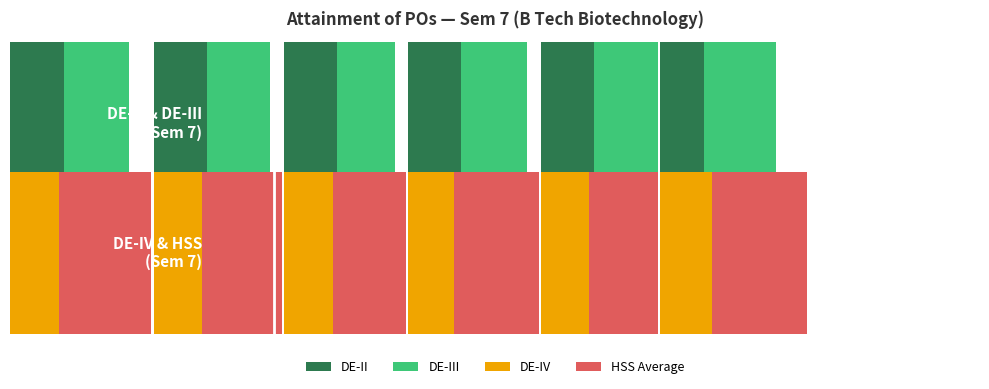

What is the minimum value shown in the chart?

1.0